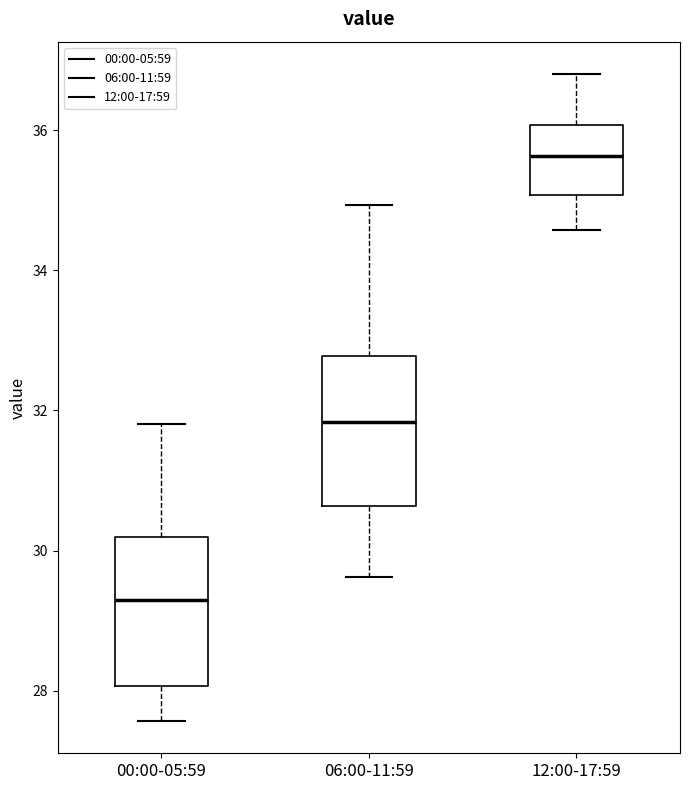

Which box has the highest median line?

12:00-17:59